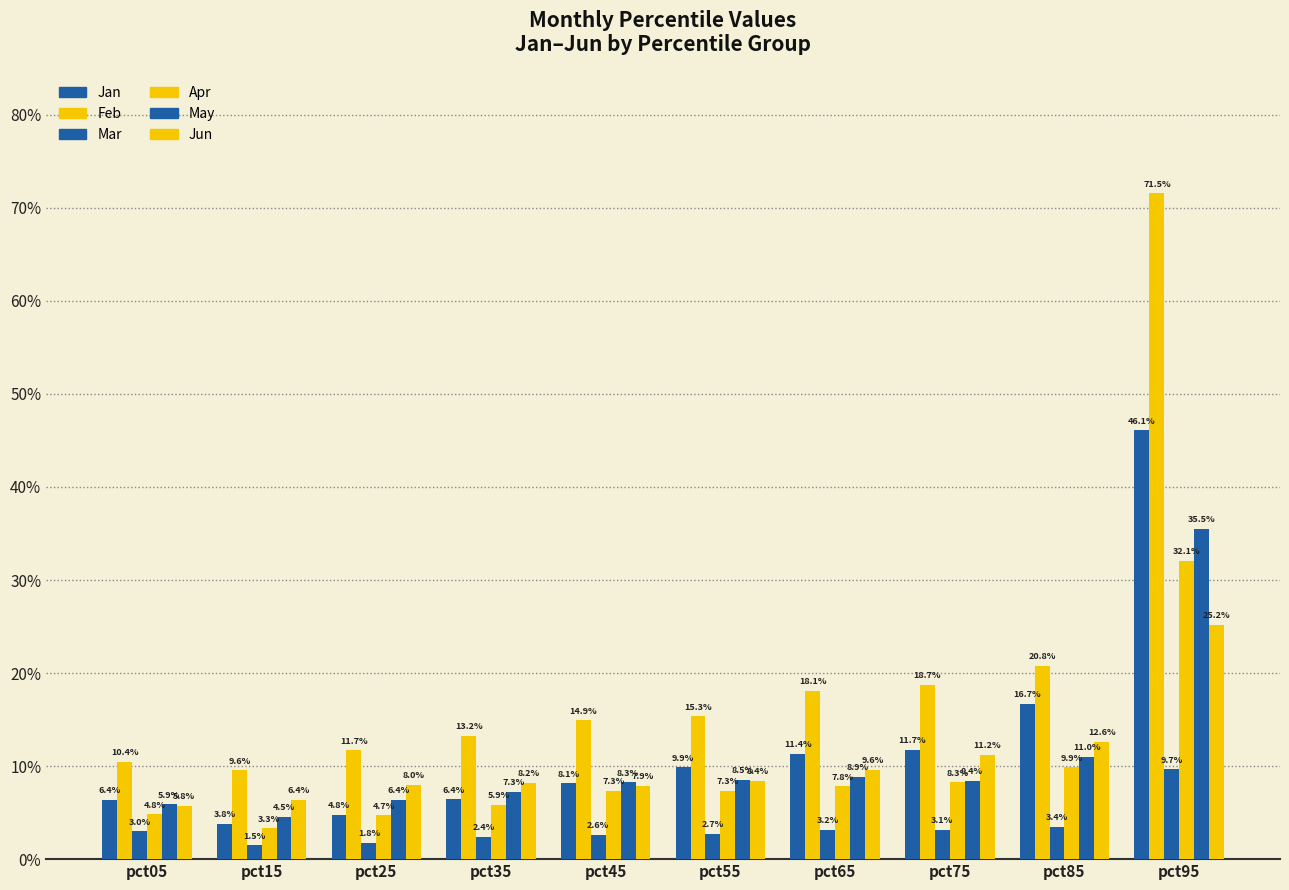

Are the bars grouped side by side (vs. stacked)?

Yes